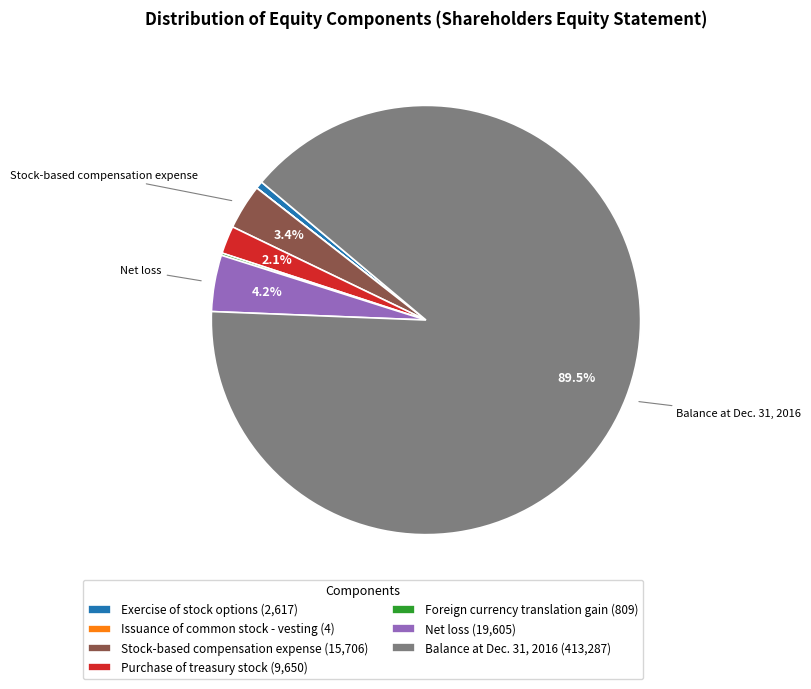

Is the sum of Net loss (19,605) and Balance at Dec. 31, 2016 (413,287) greater than half?

Yes